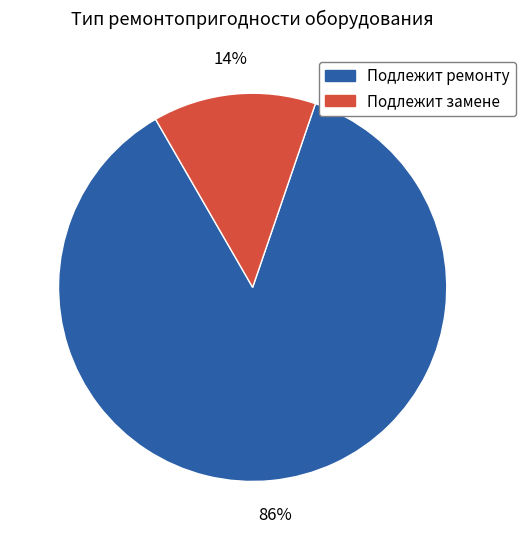

To the nearest percent, what is the average slice percentage?

50%